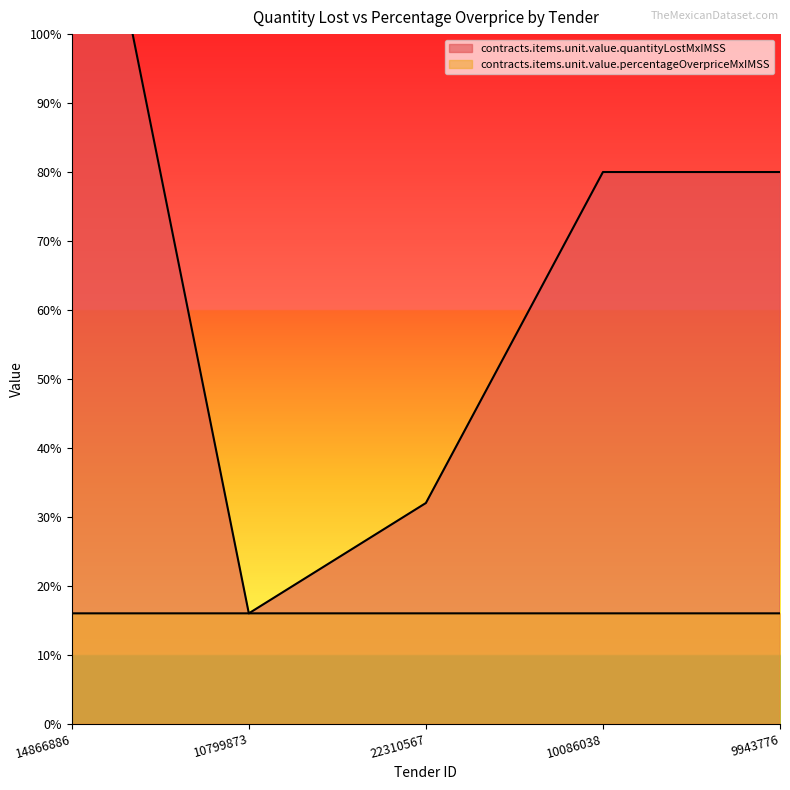

Rank the categories by value from highest to lowest.

14866886, 10086038, 9943776, 22310567, 10799873